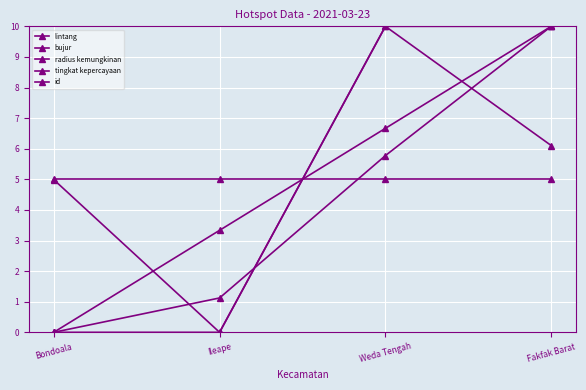

Reading right to left, transcribe all the data shown in this chart.

lintang: Fakfak Barat=6.1	Weda Tengah=10.0	Ileape=0.0	Bondoala=5.0
bujur: Fakfak Barat=10.0	Weda Tengah=5.8	Ileape=1.1	Bondoala=0.0
radius kemungkinan: Fakfak Barat=10.0	Weda Tengah=10.0	Ileape=0.0	Bondoala=0.0
tingkat kepercayaan: Fakfak Barat=5.0	Weda Tengah=5.0	Ileape=5.0	Bondoala=5.0
id: Fakfak Barat=10.0	Weda Tengah=6.7	Ileape=3.3	Bondoala=0.0